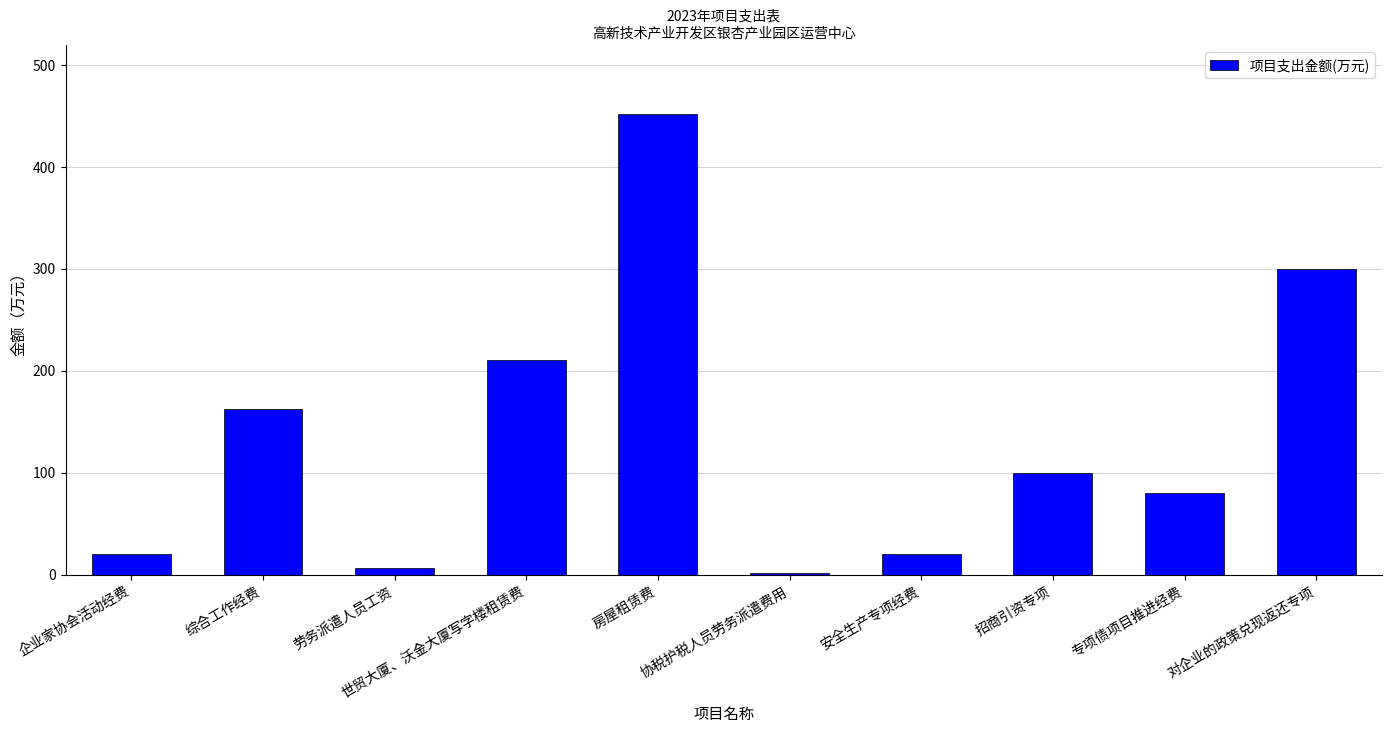

What is the change in value from 世贸大厦、沃金大厦写字楼租赁费 to 安全生产专项经费?

-190.0